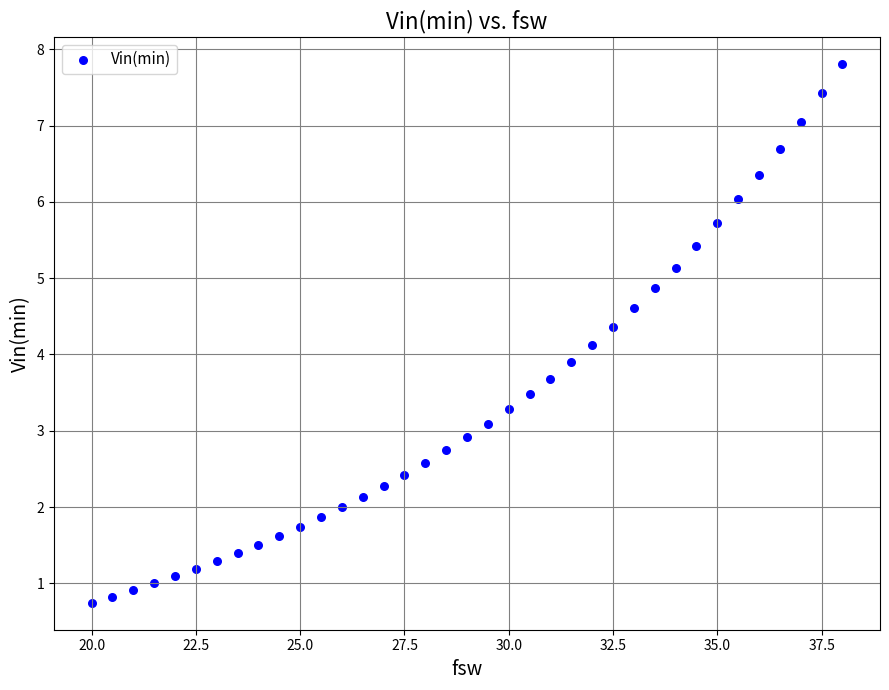

What is the range of X values (max minus min)?

18.0